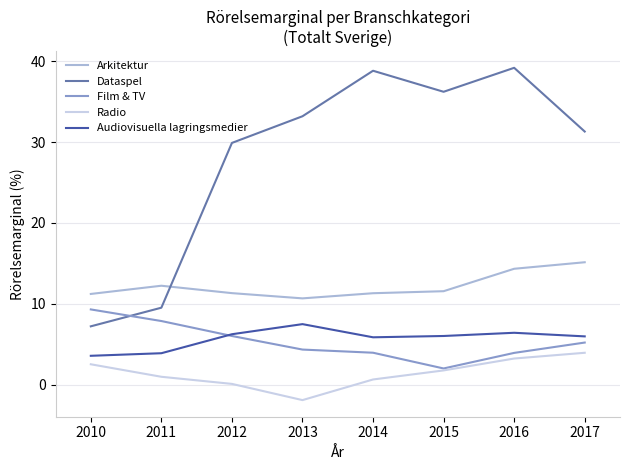

List the series in order of their peak value, lowest first.

Radio, Audiovisuella lagringsmedier, Film & TV, Arkitektur, Dataspel